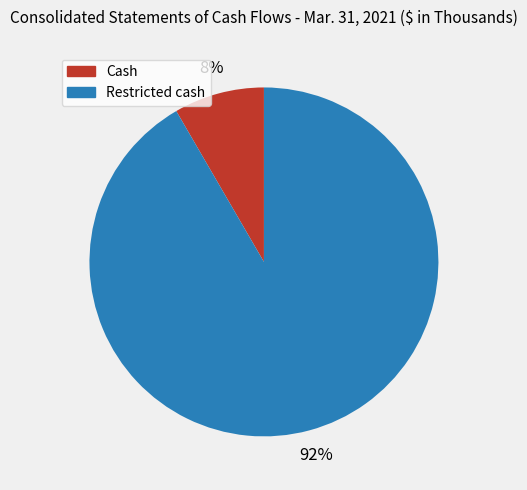

Is there a majority slice in this chart?

Yes